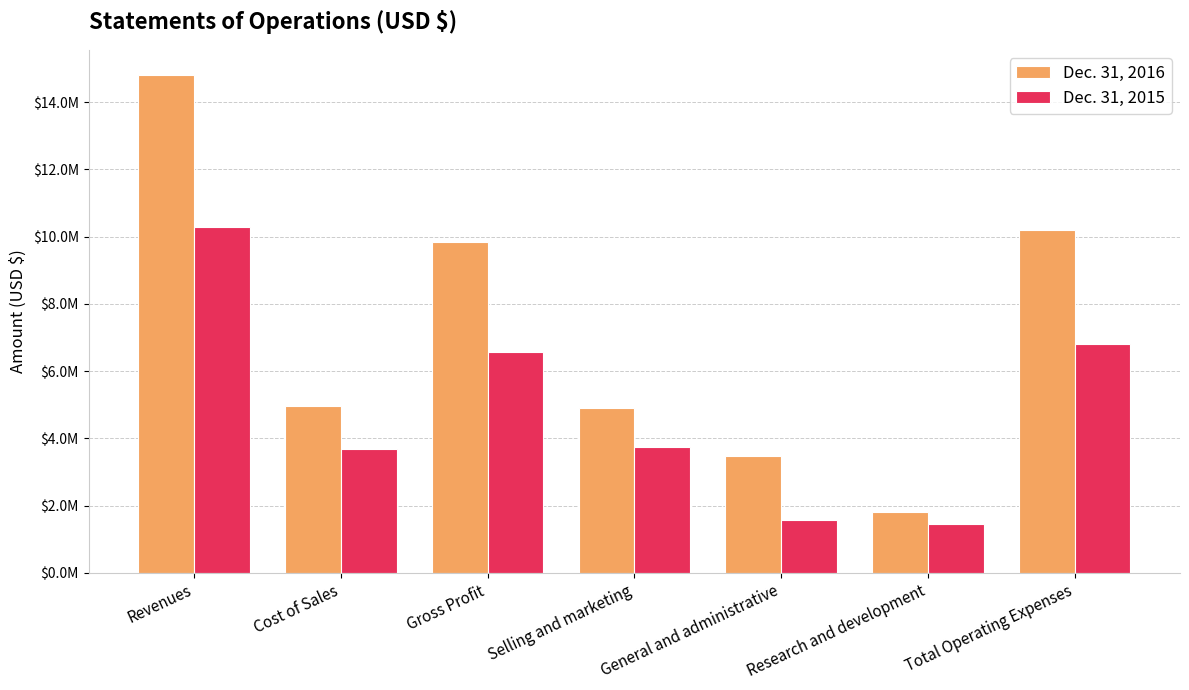

Reading left to right, extract all data points from this chart.

Dec. 31, 2016: Revenues=14811175	Cost of Sales=4965372	Gross Profit=9845803	Selling and marketing=4915440	General and administrative=3469332	Research and development=1824150	Total Operating Expenses=10208922
Dec. 31, 2015: Revenues=10273094	Cost of Sales=3692829	Gross Profit=6580265	Selling and marketing=3748391	General and administrative=1586403	Research and development=1466728	Total Operating Expenses=6801522